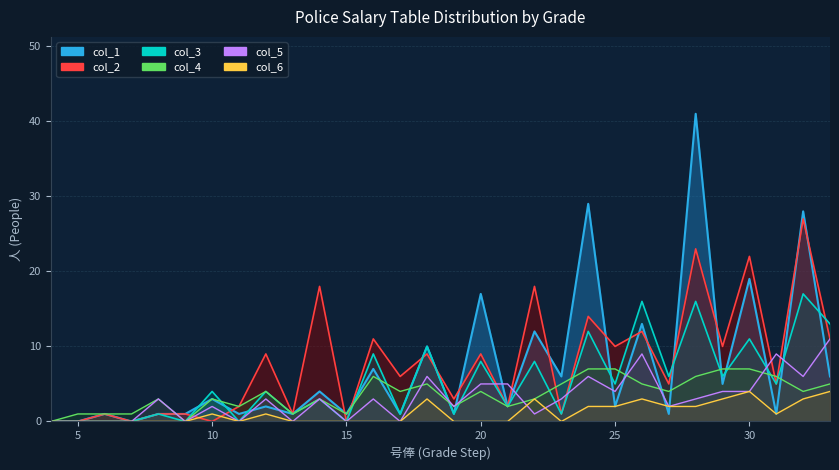

Reading right to left, what are all the values shown in this chart?

col_1: 33=6	32=28	31=1	30=19	29=5	28=41	27=1	26=13	25=2	24=29	23=6	22=12	21=2	20=17	19=1	18=10	17=1	16=7	15=1	14=4	13=1	12=2	11=1	10=3	9=1	8=1	7=0	6=1	5=0	4=0
col_2: 33=11	32=27	31=5	30=22	29=10	28=23	27=5	26=12	25=10	24=14	23=1	22=18	21=2	20=9	19=3	18=9	17=6	16=11	15=0	14=18	13=1	12=9	11=2	10=0	9=1	8=1	7=0	6=1	5=0	4=0
col_3: 33=13	32=17	31=5	30=11	29=6	28=16	27=6	26=16	25=5	24=12	23=1	22=8	21=2	20=8	19=1	18=10	17=1	16=9	15=0	14=3	13=1	12=4	11=0	10=4	9=0	8=1	7=0	6=0	5=0	4=0
col_4: 33=5	32=4	31=6	30=7	29=7	28=6	27=4	26=5	25=7	24=7	23=5	22=3	21=2	20=4	19=2	18=5	17=4	16=6	15=1	14=3	13=1	12=4	11=2	10=3	9=0	8=3	7=1	6=1	5=1	4=0
col_5: 33=11	32=6	31=9	30=4	29=4	28=3	27=2	26=9	25=4	24=6	23=3	22=1	21=5	20=5	19=2	18=6	17=0	16=3	15=0	14=3	13=0	12=3	11=0	10=2	9=0	8=3	7=0	6=0	5=0	4=0
col_6: 33=4	32=3	31=1	30=4	29=3	28=2	27=2	26=3	25=2	24=2	23=0	22=3	21=0	20=0	19=0	18=3	17=0	16=0	15=0	14=0	13=0	12=1	11=0	10=1	9=0	8=0	7=0	6=0	5=0	4=0